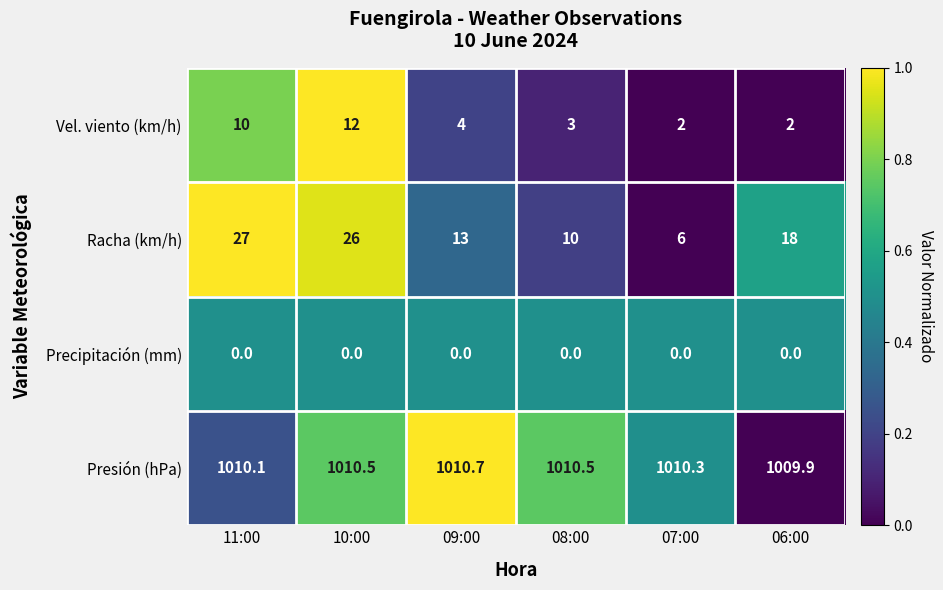

Which category has the highest value in the Racha (km/h) series?

11:00